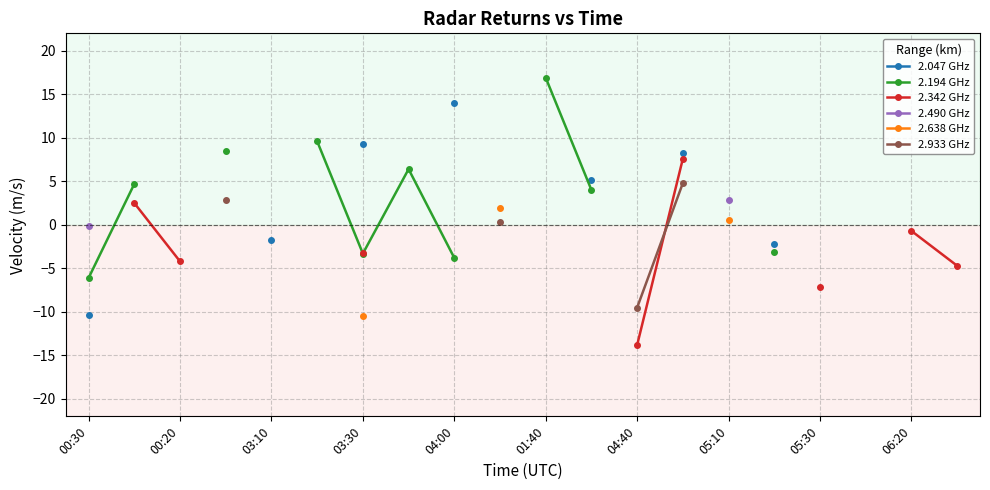

True or false: 2.342 GHz has more than 1 interior local peaks.

False